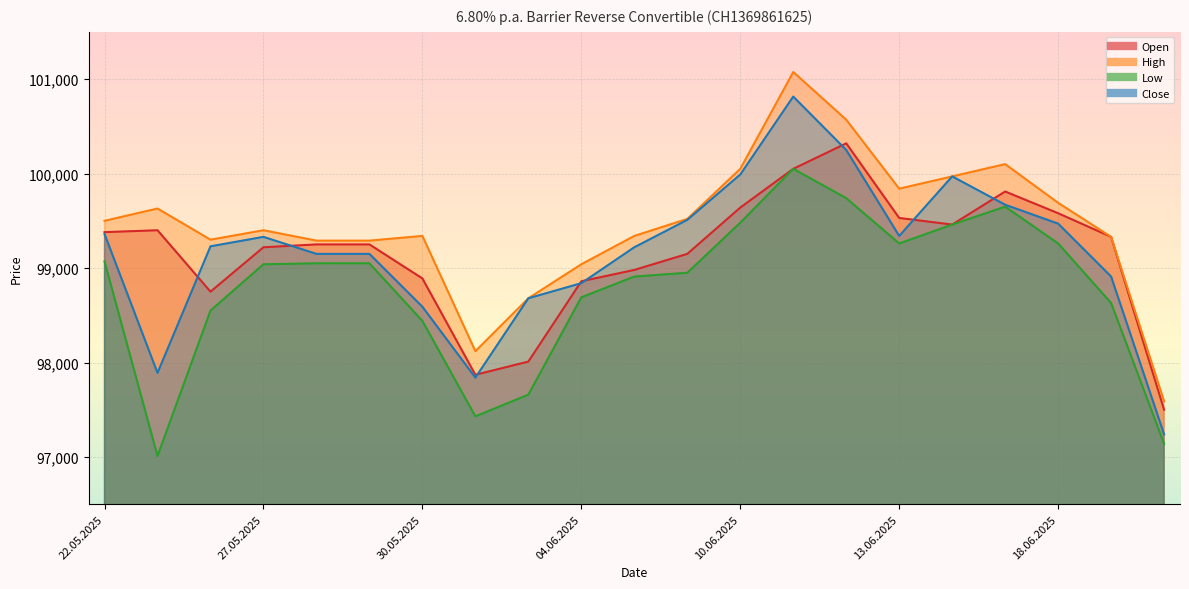

What is the difference between the maximum and minimum values in the High series?

3485